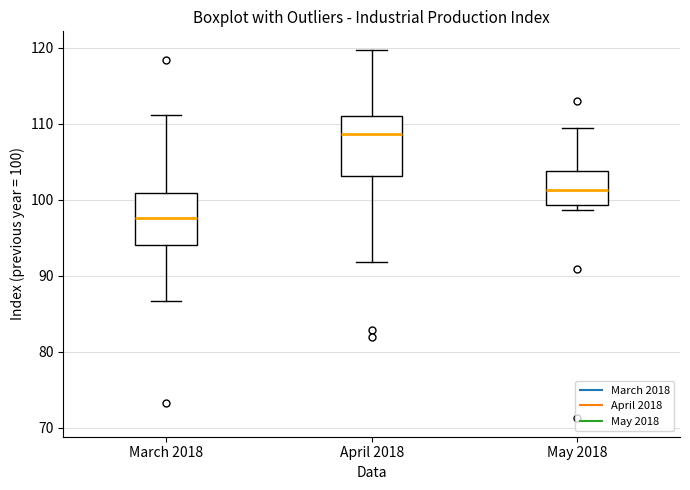

Reading left to right, read every box against the y-axis: the position of its median line, the range the box covers, and the ends of its whiskers. The values are not printed on the chart, so give them approximately, as read against the axis.

March 2018: median 98, box 94 to 101, whiskers 87 to 111
April 2018: median 109, box 103 to 111, whiskers 92 to 120
May 2018: median 101, box 99 to 104, whiskers 99 (just below the box's lower edge) to 109